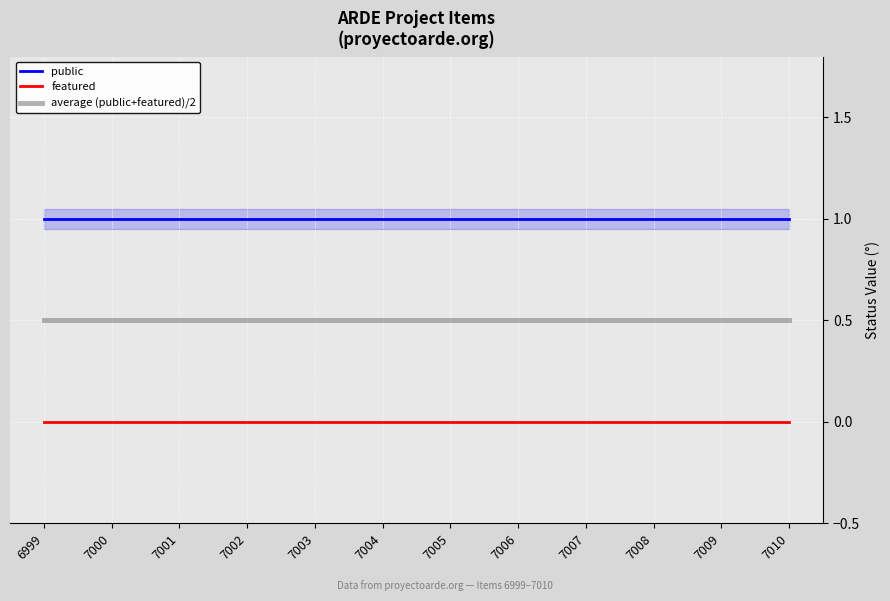

Rank the categories by average (public+featured)/2 value from highest to lowest.

6999, 7000, 7001, 7002, 7003, 7004, 7005, 7006, 7007, 7008, 7009, 7010